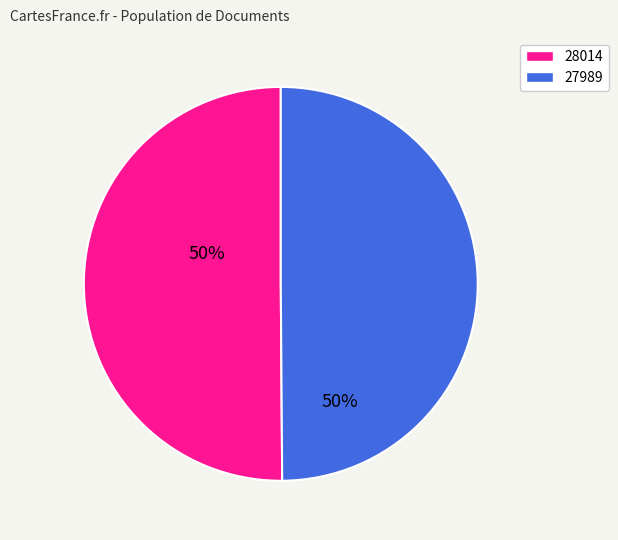

True or false: 27989 accounts for 50% of the total.

True